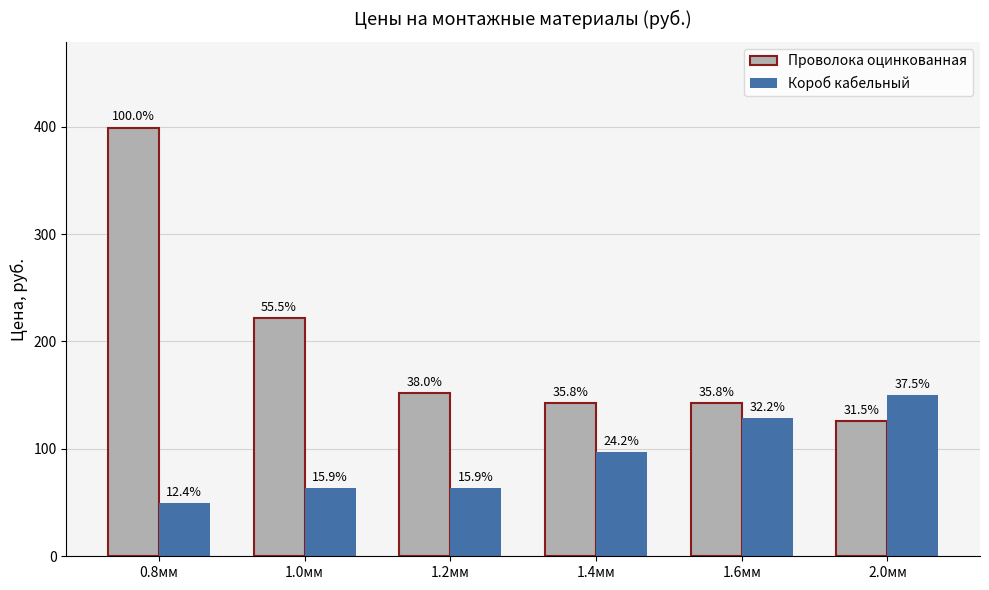

At 1.6мм, list the series in order from smallest to largest.

Короб кабельный, Проволока оцинкованная